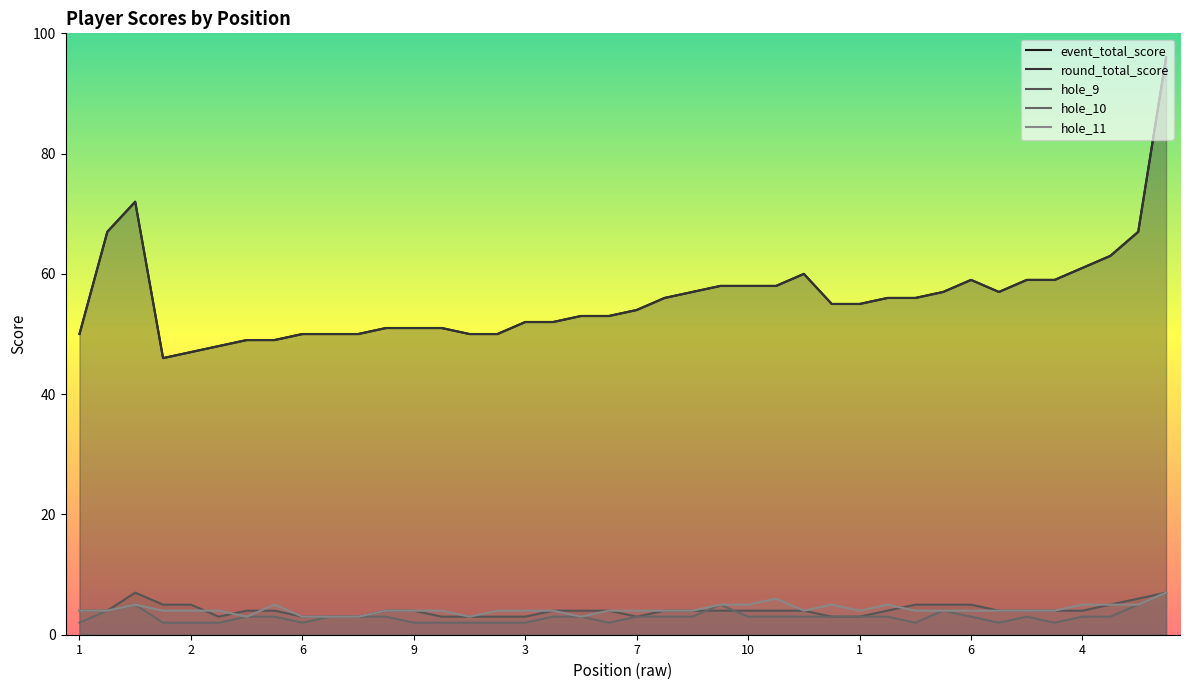

Between 26 and 33, which series saw the biggest shift?

event_total_score